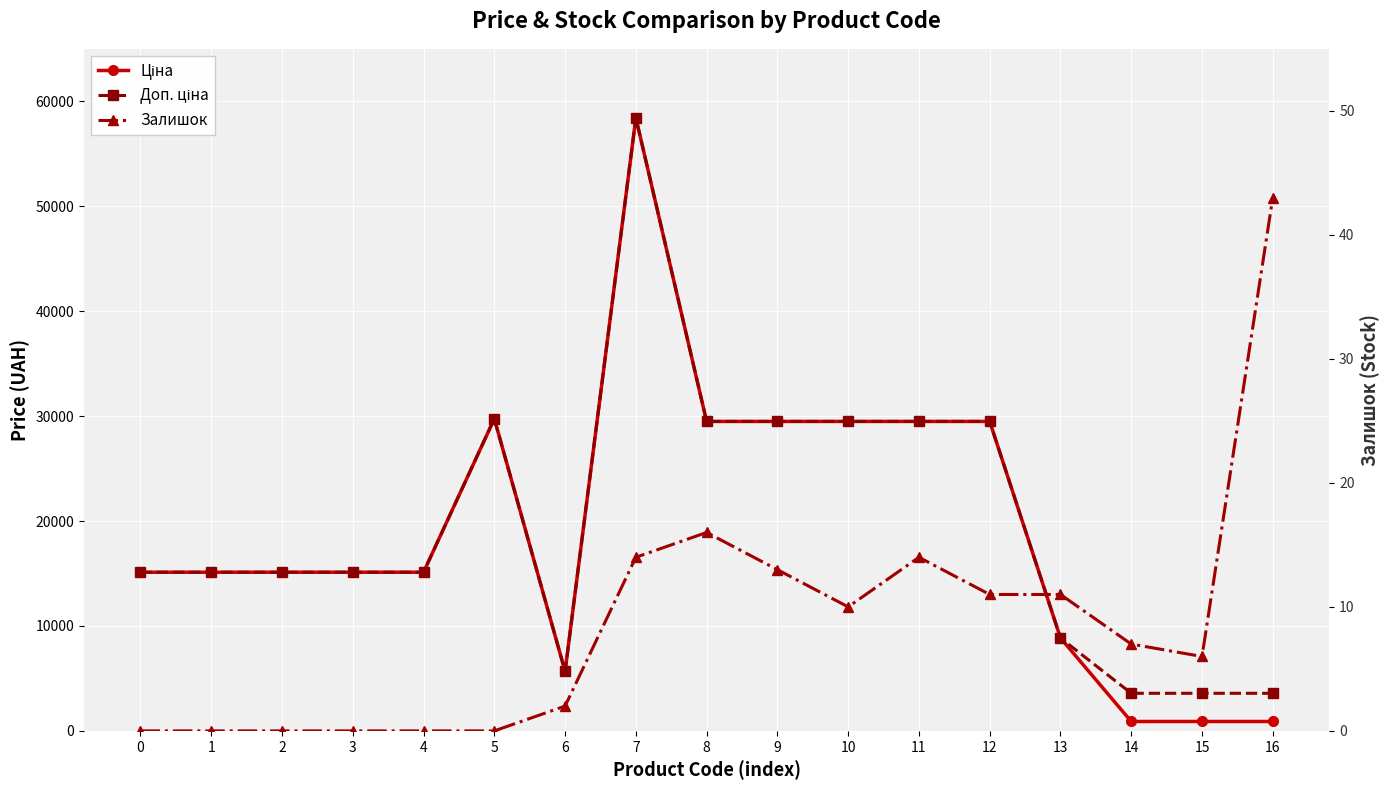

What are all the series names shown in the legend?

Ціна, Доп. ціна, Залишок